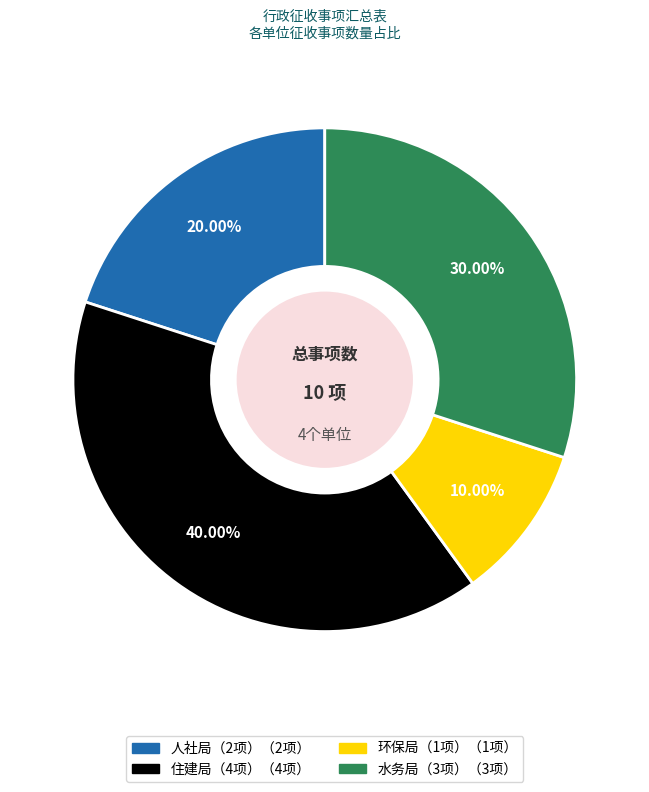

What is the largest slice in the pie chart?

住建局（4项）